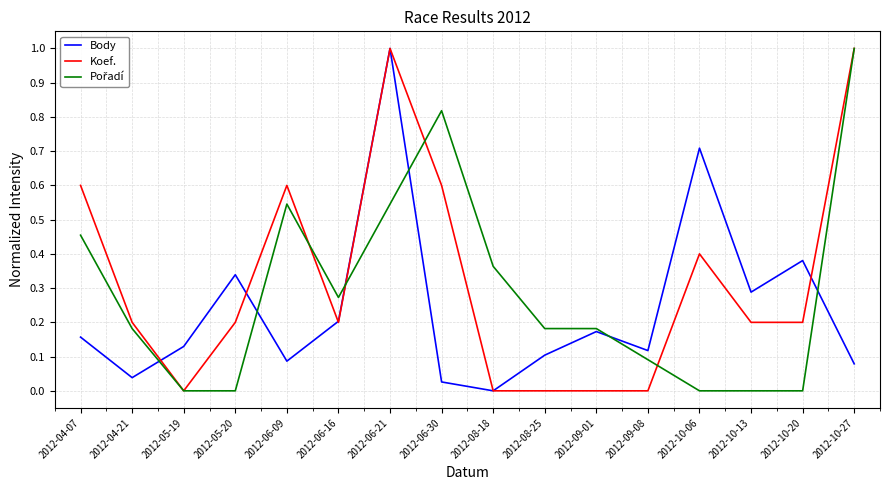

What is the highest value of the Body series?

1.0